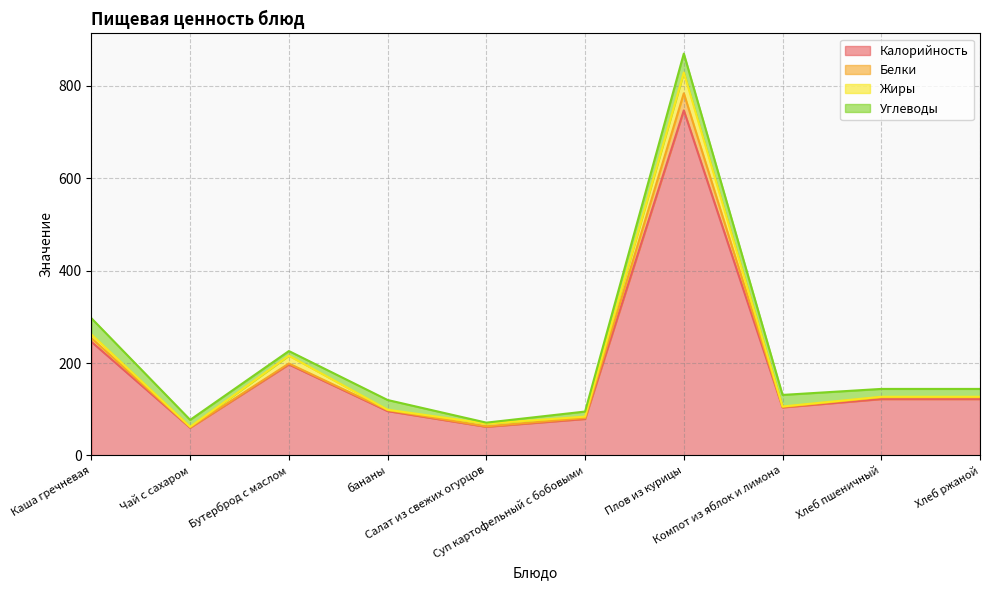

In Калорийность, how many points are lower than both neighbors (excluding endpoints)?

3